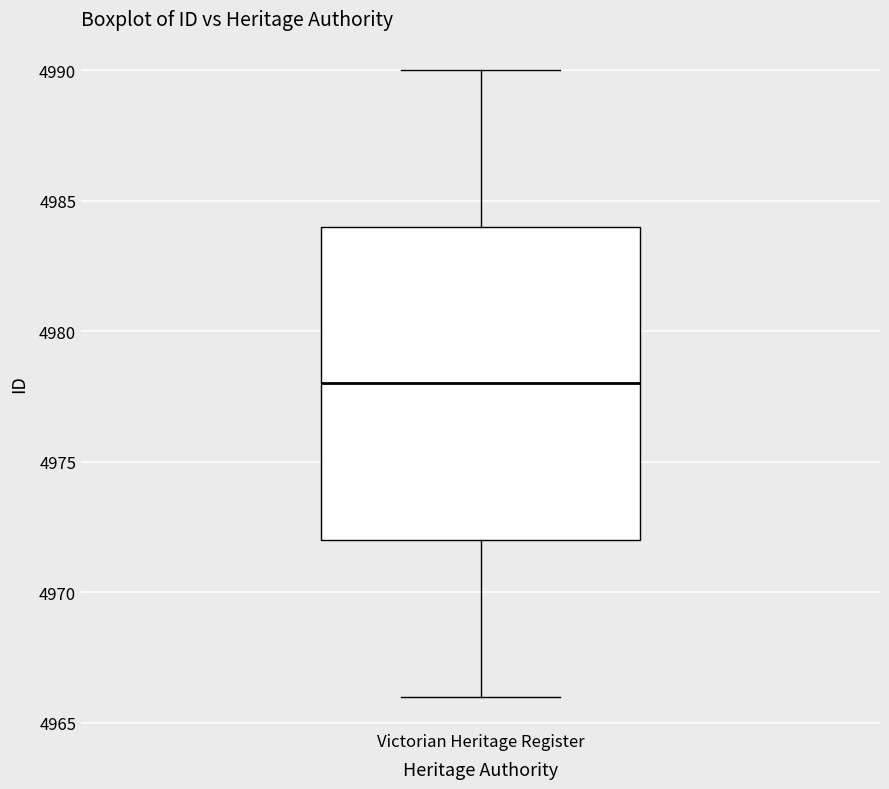

Where does the upper whisker of the box for Victorian Heritage Register end on the y-axis? The values are not printed on the chart, so give them approximately, as read against the axis.

4990